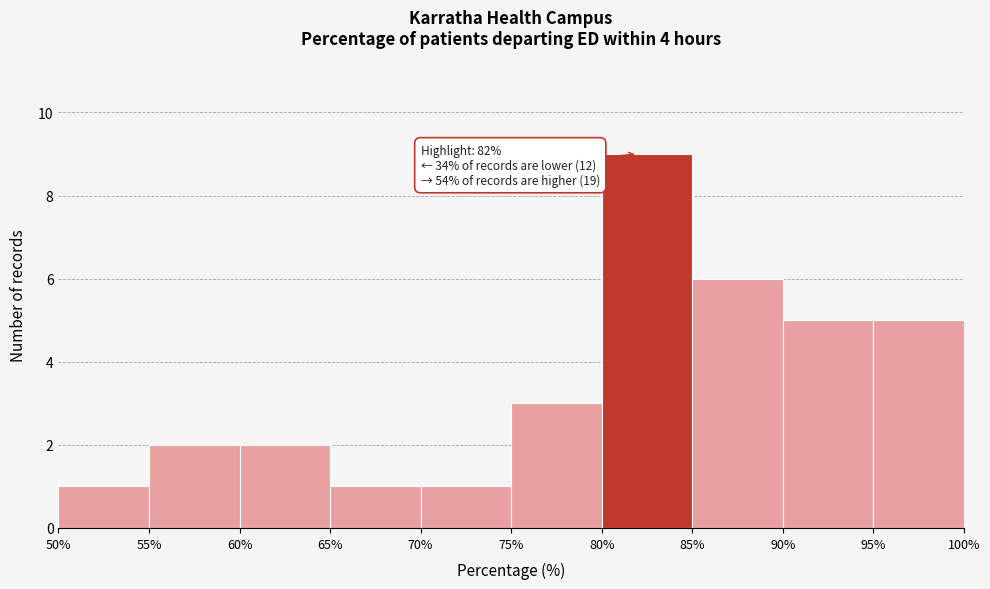

Which range on the x-axis has the tallest bar?

80% to 85%